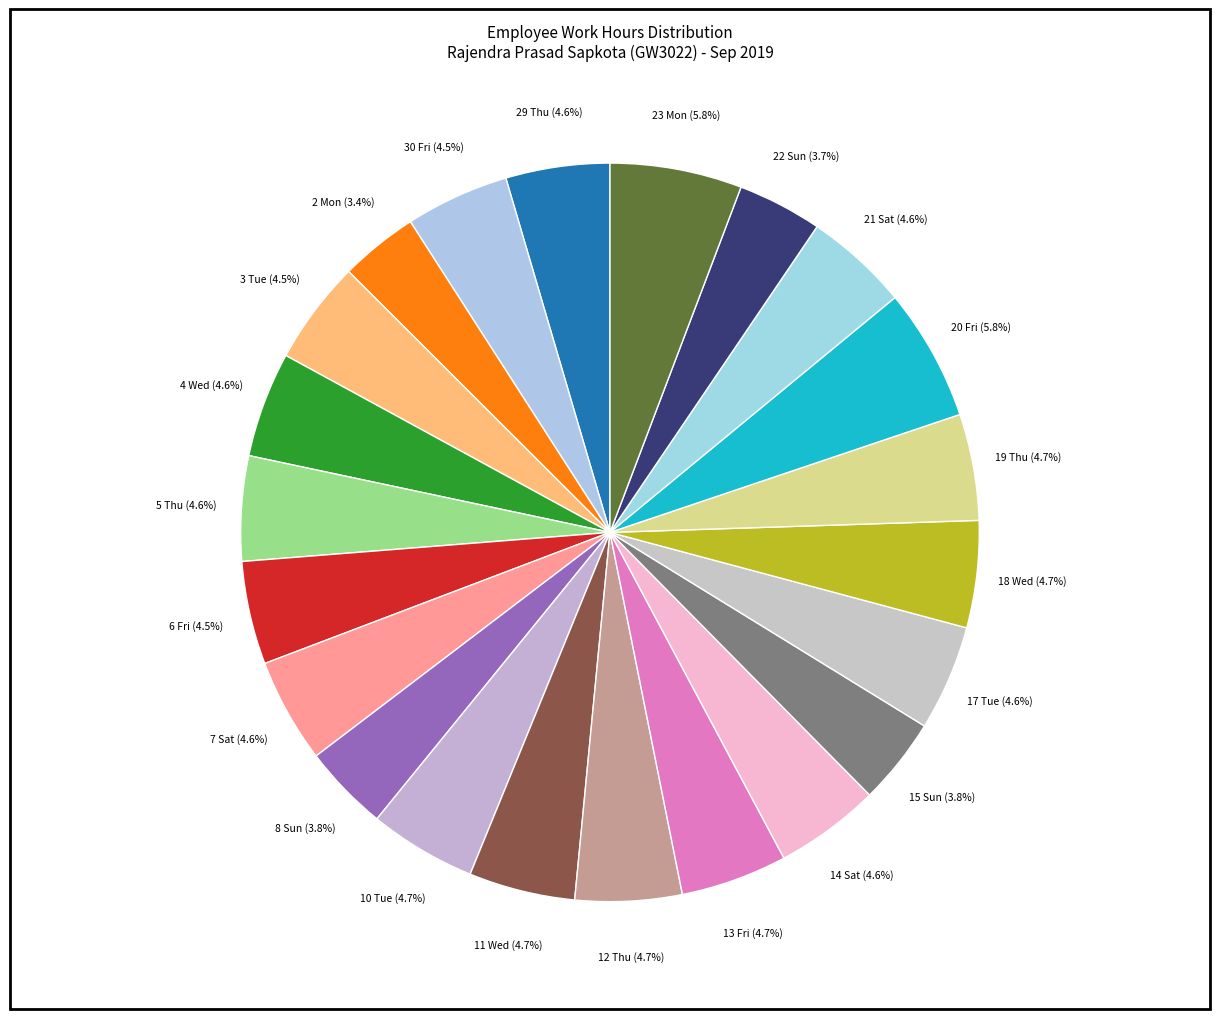

Is there any slice that represents more than half of the pie?

No